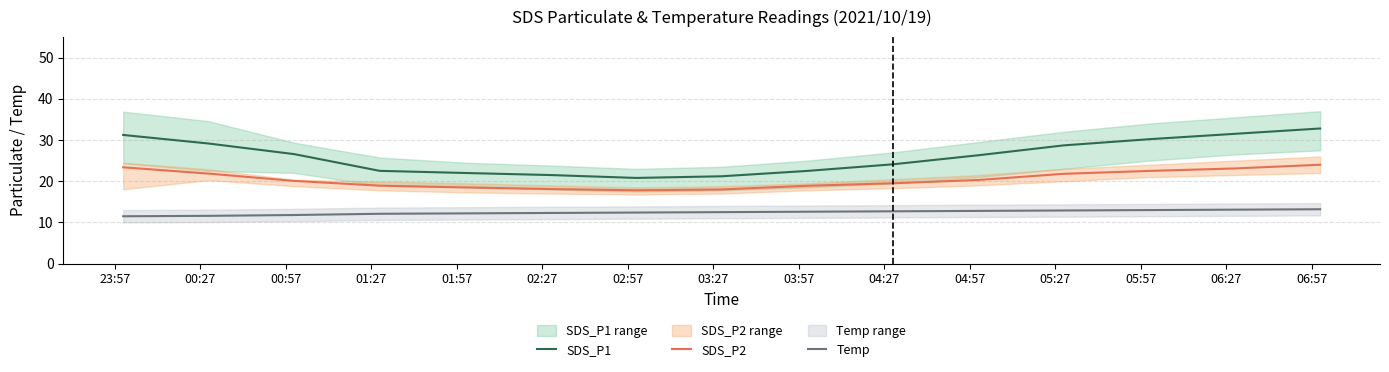

True or false: Temp and SDS_P2 intersect in this chart.

False